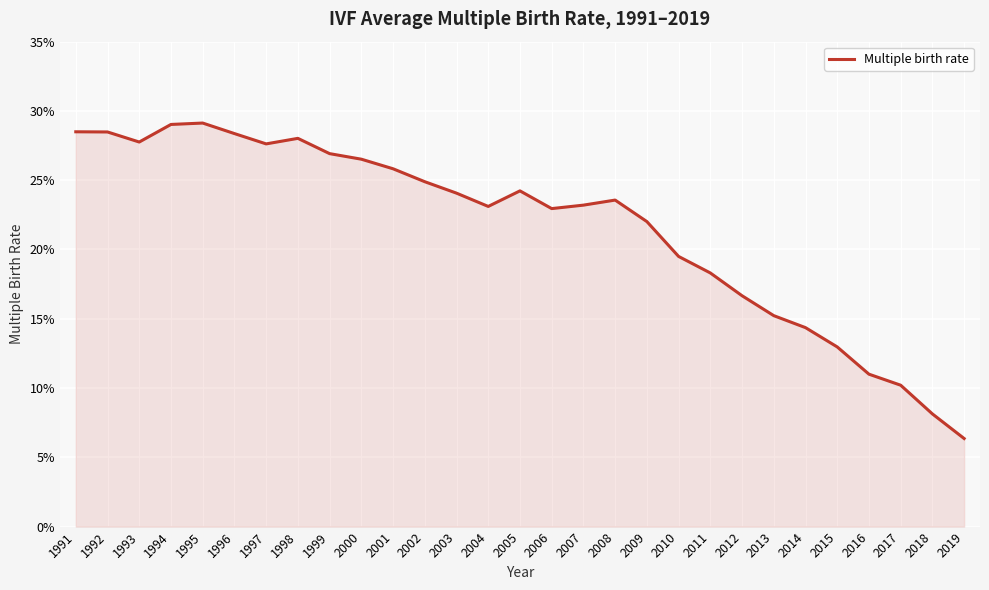

Does the chart display data point markers on the line(s)?

No